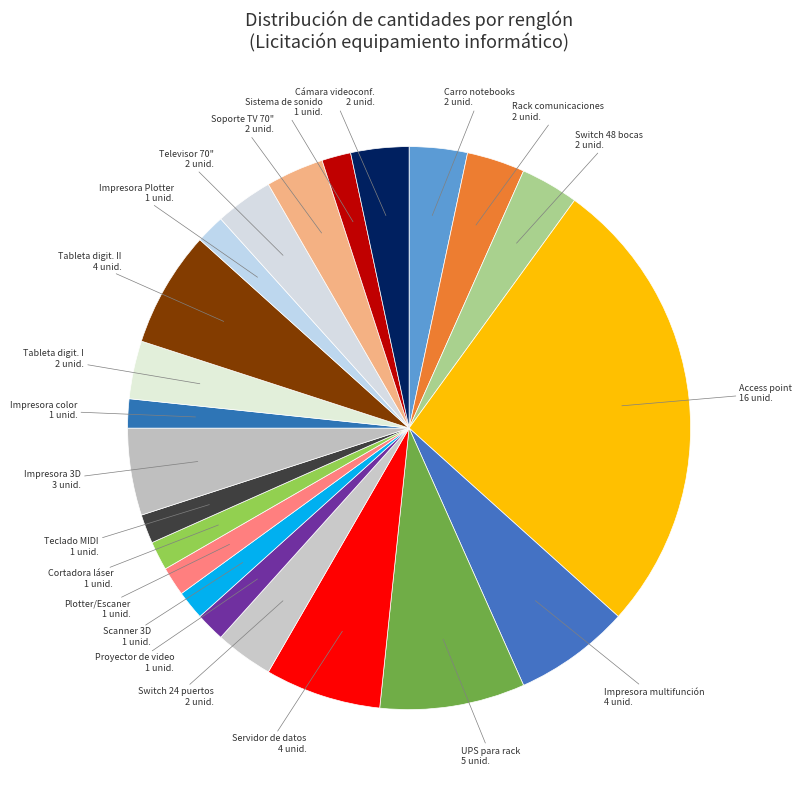

Approximately how many times larger is the value at Sistema de sonido compared to Switch 24 puertos?

0.5